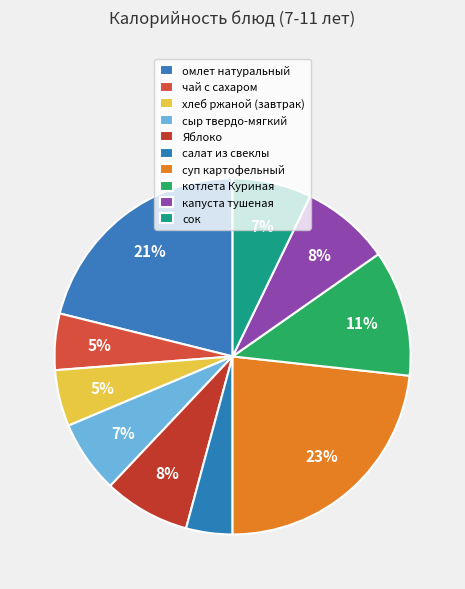

To the nearest percent, what percentage of the pie is сок?

7%